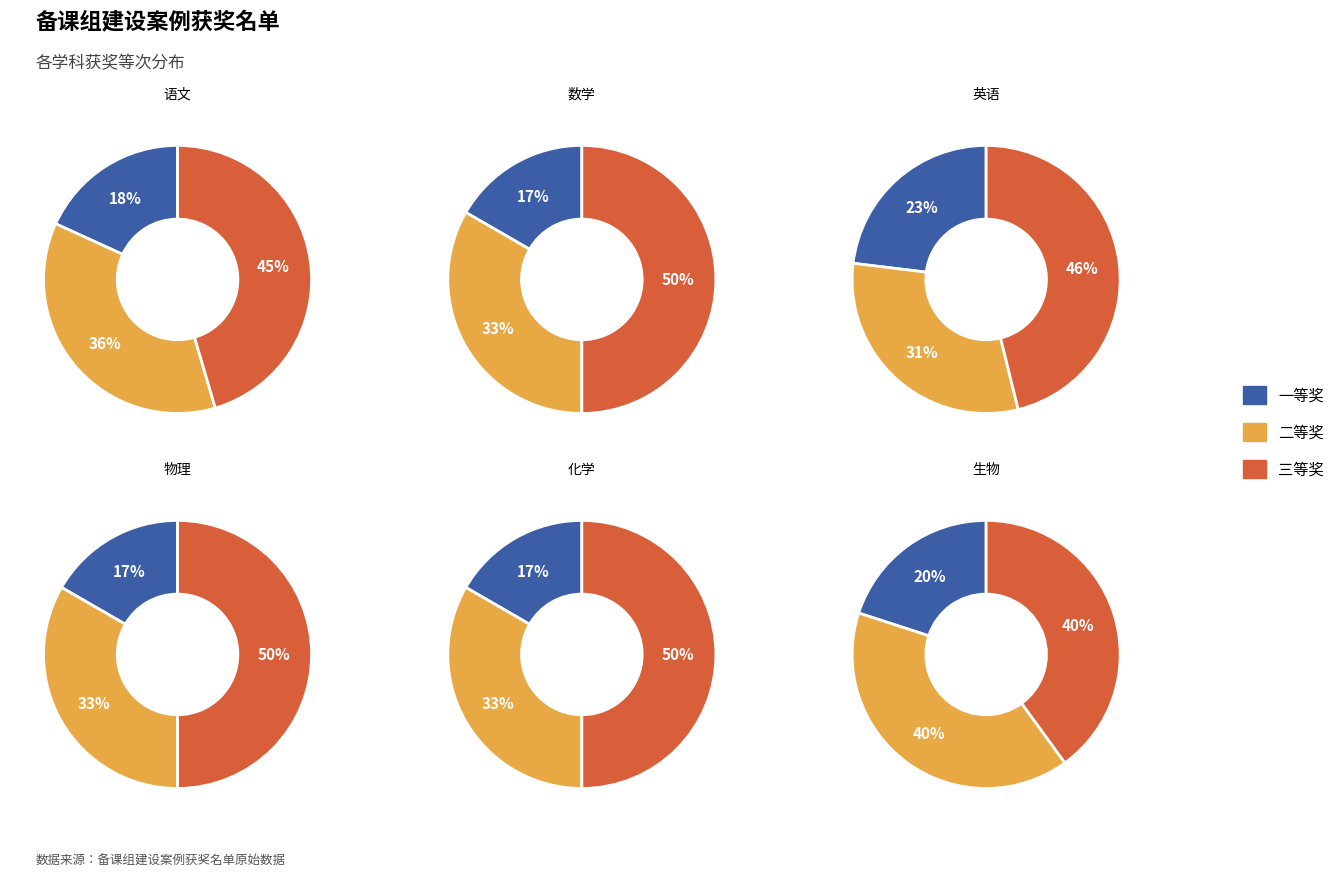

Is it true that 二等奖 is 44% of the pie?

False